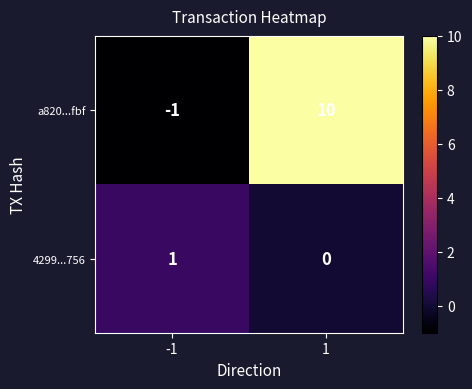

Rank the series by their maximum value, from lowest to highest.

4299...756, a820...fbf